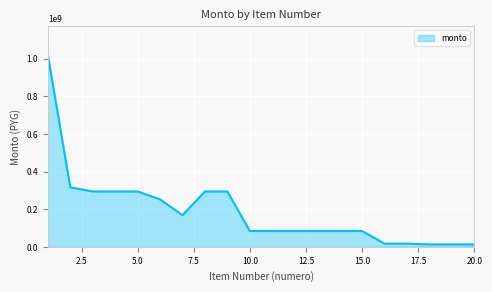

What is the greatest value displayed?

1020000000